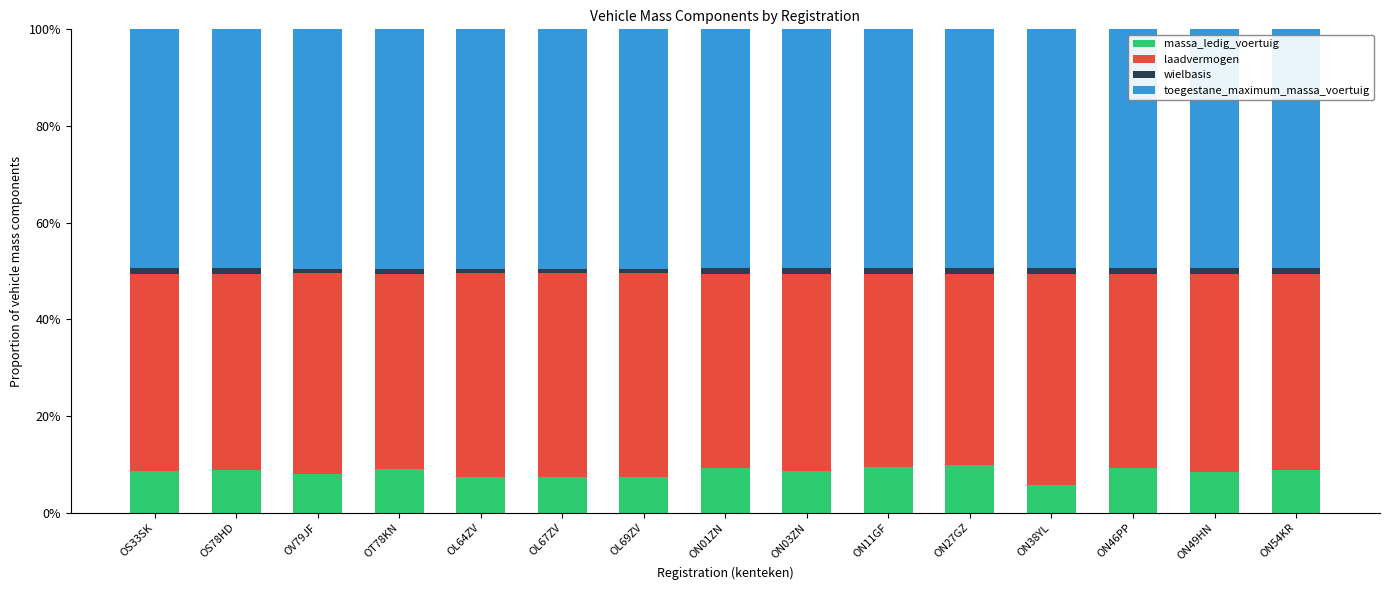

What is the difference between the maximum and minimum values in the massa_ledig_voertuig series?

4.0